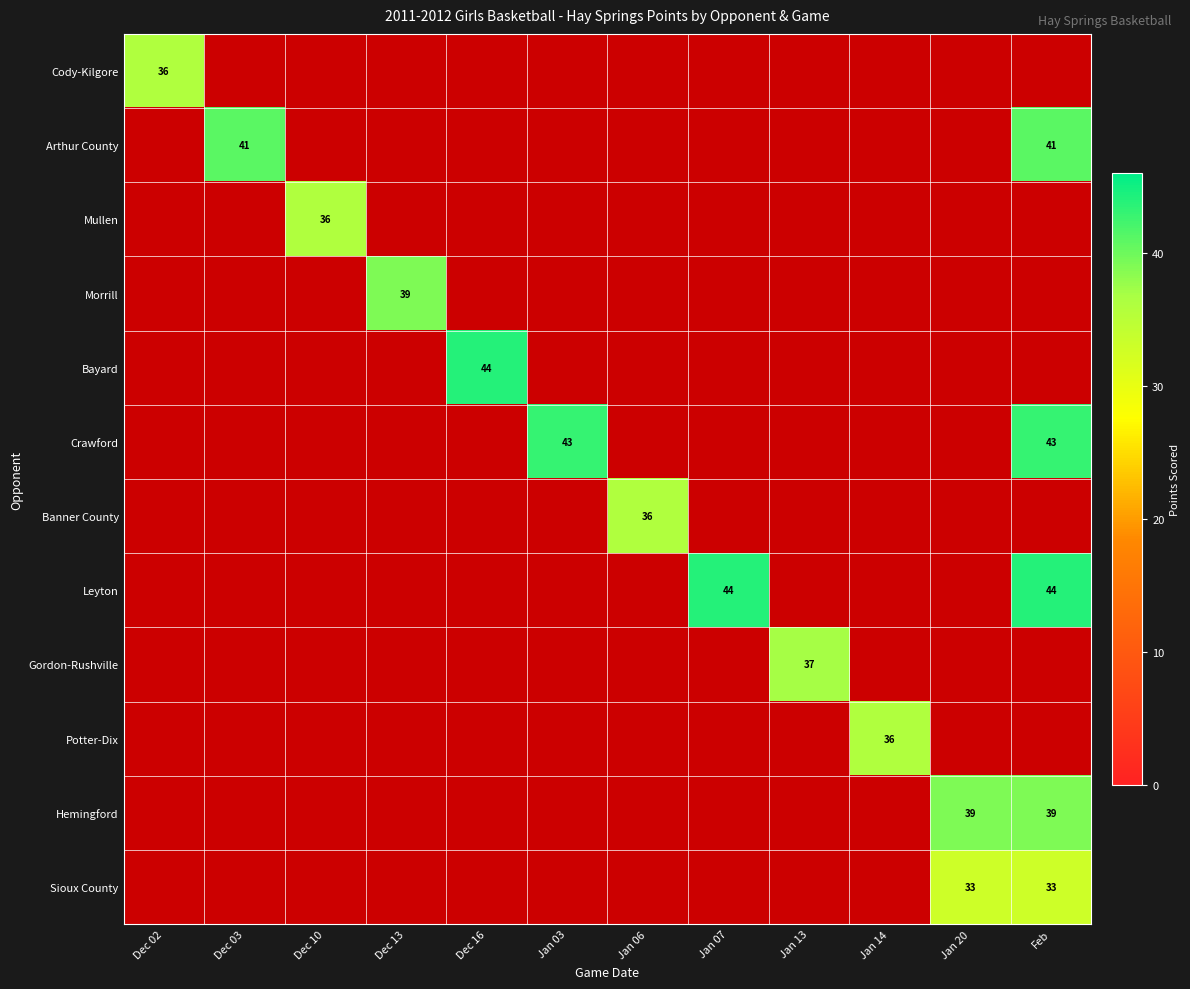

What is the maximum value shown in the chart?

44.0